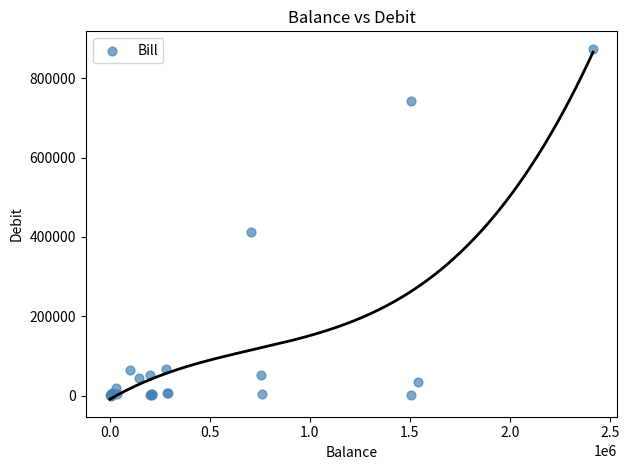

What Y value in the scatter plot is closest to 437193?

411830.1